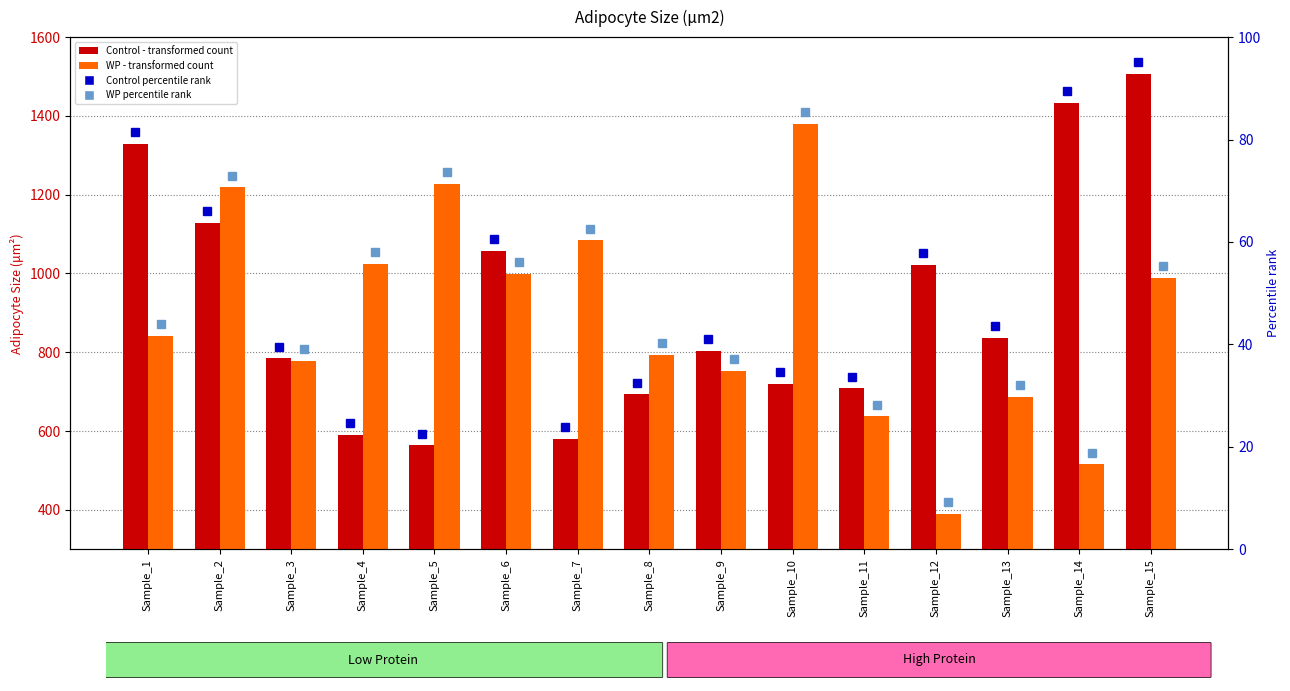

At which label does WP first exceed 541?

Sample_1